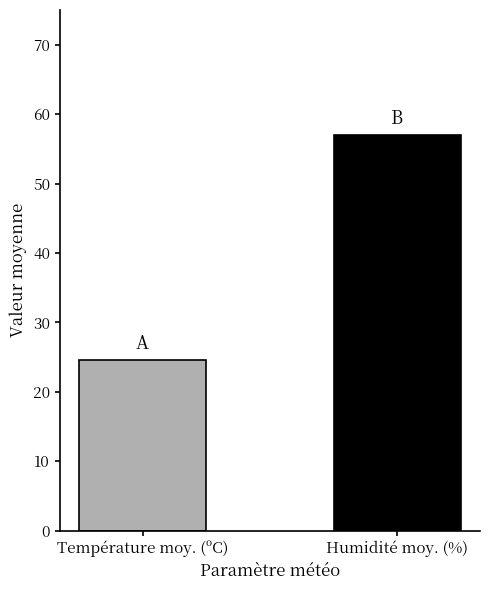

Rank the series by their maximum value, from highest to lowest.

Humidité (%), Température (ºC)